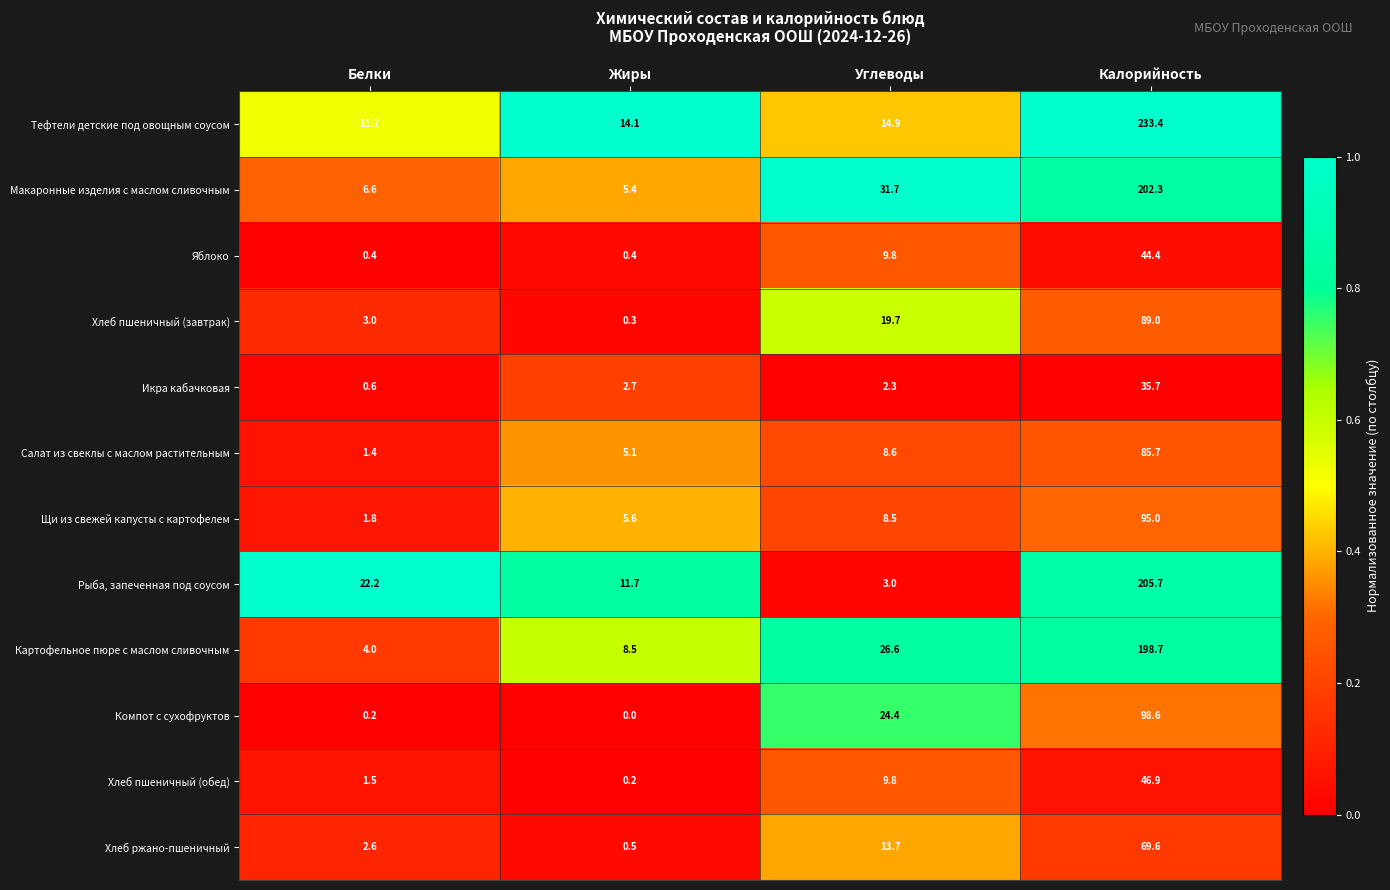

True or false: Салат из свеклы с маслом растительным has a value of 5.1 at Жиры.

True